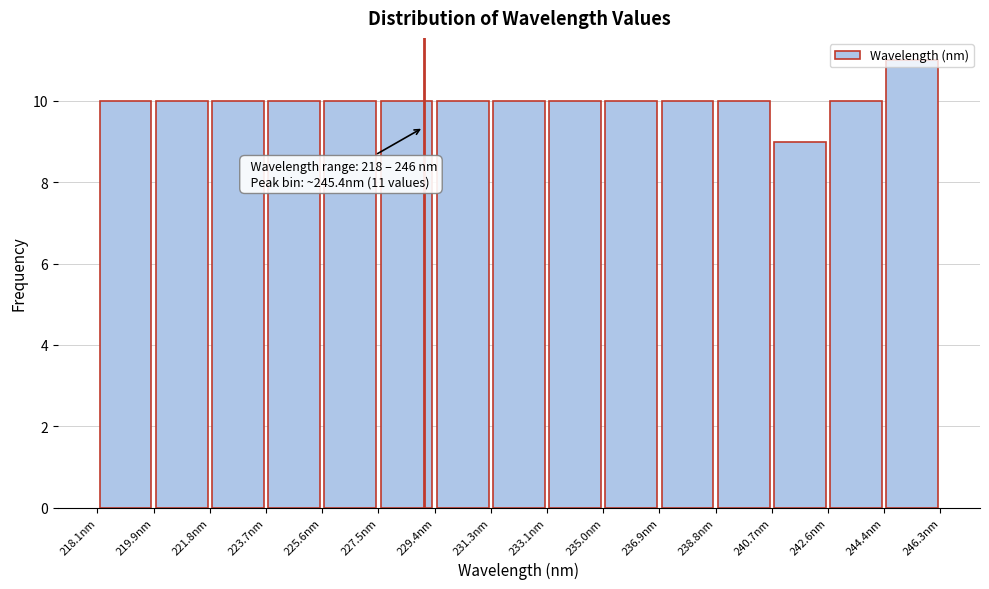

Over which range of the x-axis is the bar tallest?

244.4 to 246.4